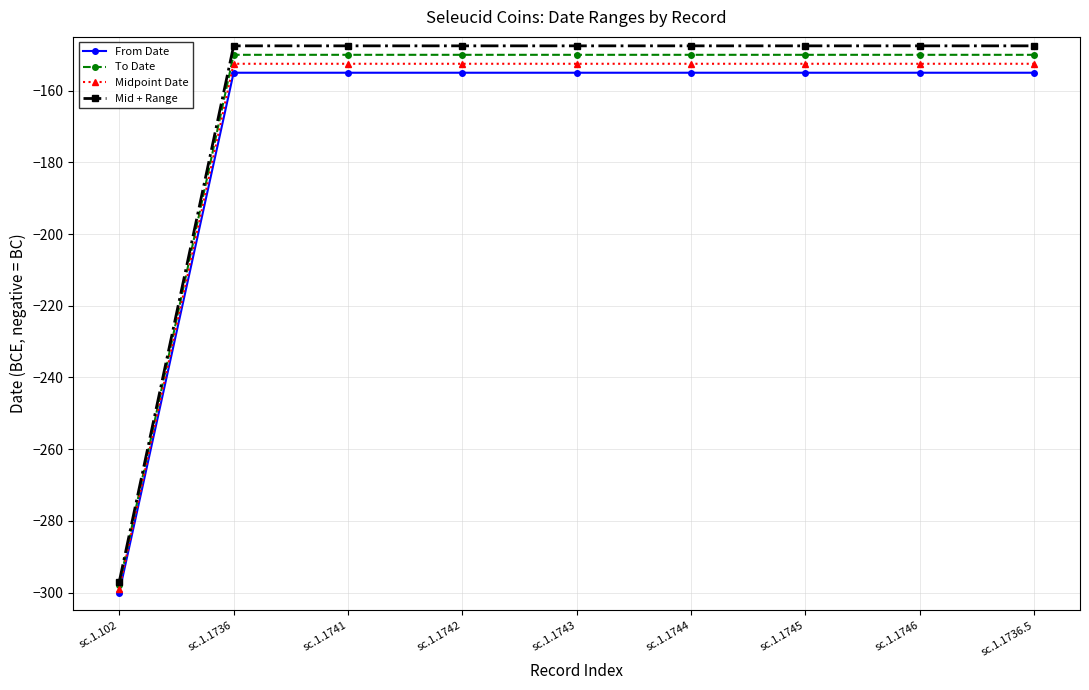

What is the difference between the maximum and minimum values in the From Date series?

145.0